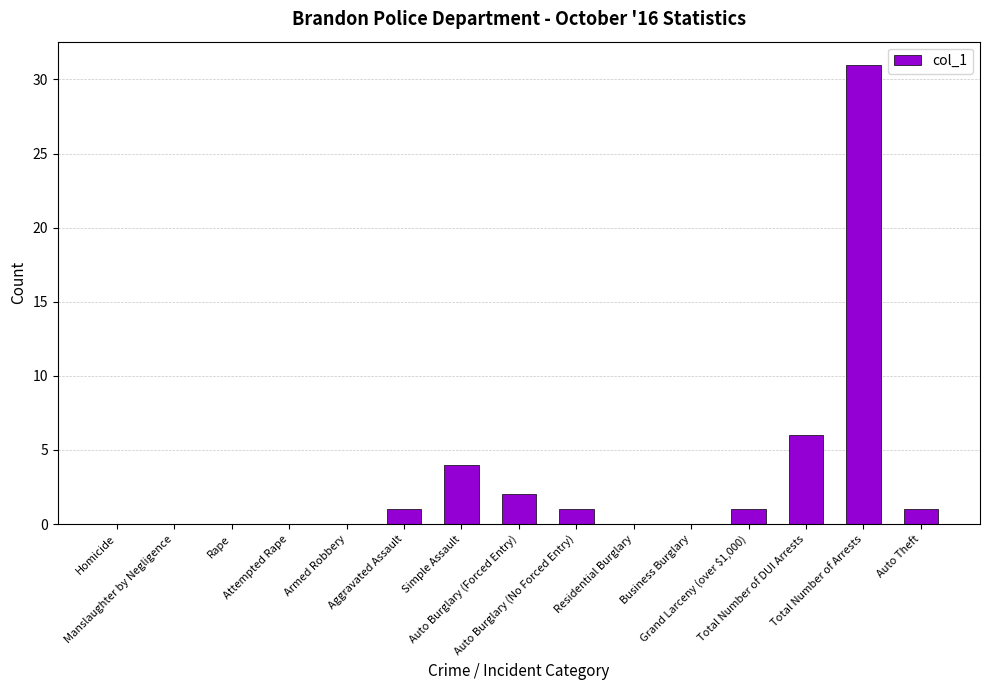

Which has a higher value, Manslaughter by Negligence or Auto Burglary (No Forced Entry)?

Auto Burglary (No Forced Entry)